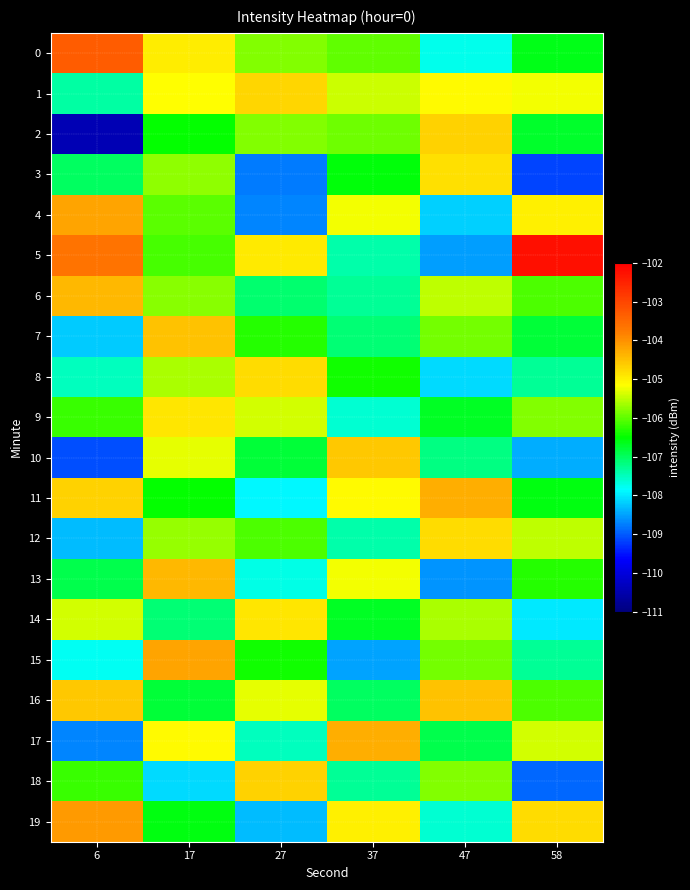

Which series has the largest total across all categories?

5